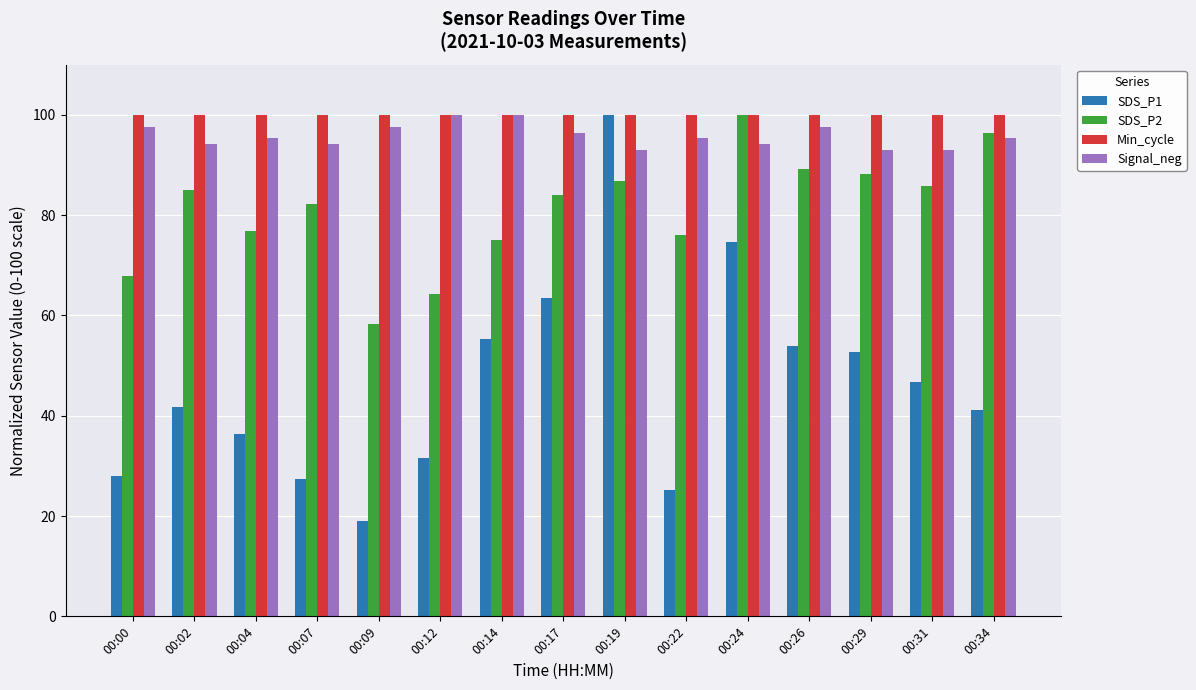

Reading left to right, transcribe all the data shown in this chart.

SDS_P1: 28.0	41.8	36.3	27.5	19.0	31.6	55.3	63.5	100.0	25.3	74.7	53.8	52.7	46.7	41.2
SDS_P2: 67.9	85.0	76.8	82.1	58.2	64.3	75.0	83.9	86.8	76.1	100.0	89.3	88.2	85.7	96.4
Min_cycle: 100.0	100.0	100.0	100.0	100.0	100.0	100.0	100.0	100.0	100.0	100.0	100.0	100.0	100.0	100.0
Signal_neg: 97.6	94.1	95.3	94.1	97.6	100.0	100.0	96.5	92.9	95.3	94.1	97.6	92.9	92.9	95.3